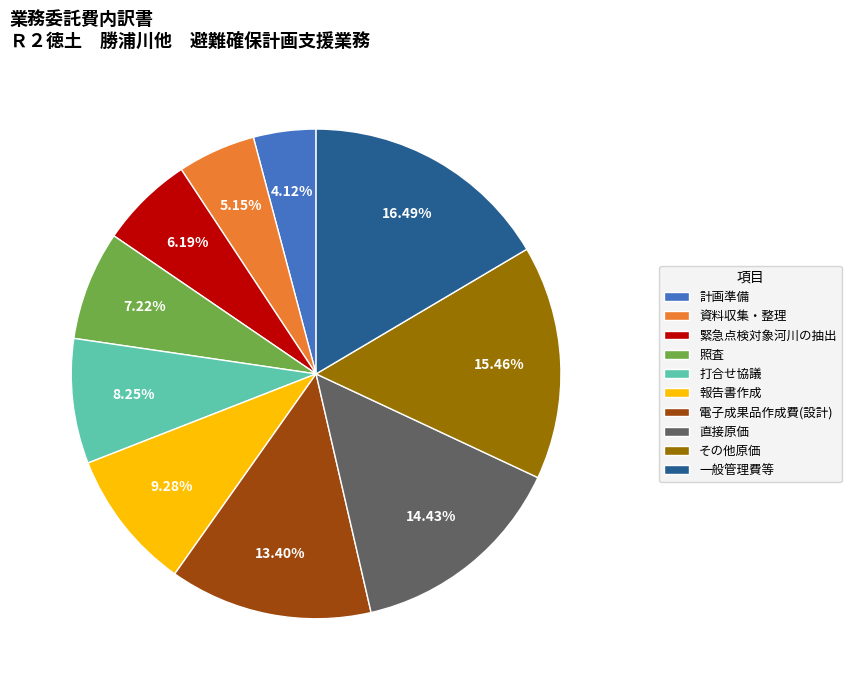

How many segments does this pie chart have?

10